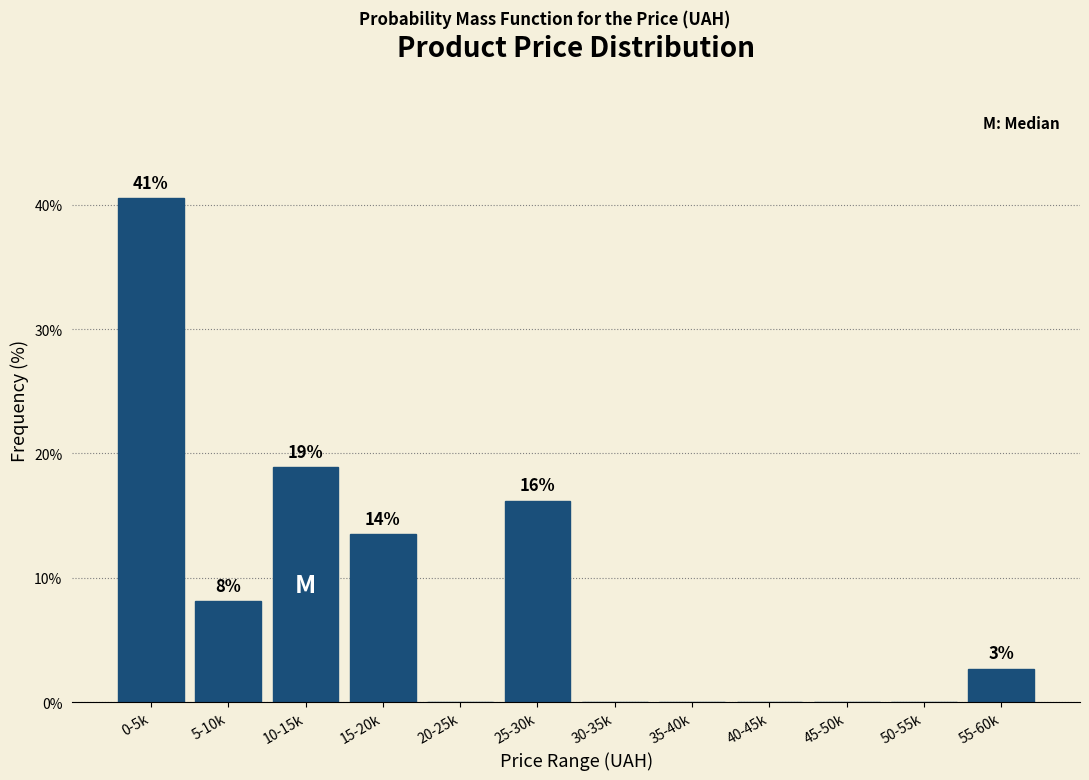

Are the bars horizontal?

No